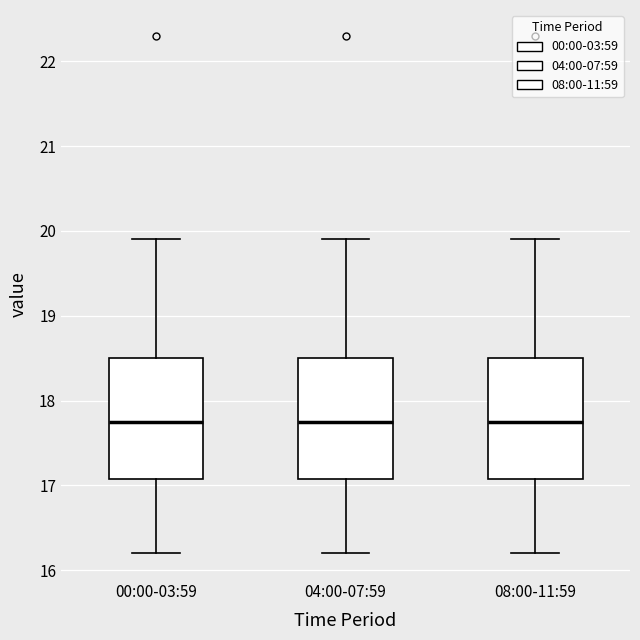

Reading left to right, read every box against the y-axis: the position of its median line, the range the box covers, and the ends of its whiskers. The values are not printed on the chart, so give them approximately, as read against the axis.

00:00-03:59: median 17.8, box 17.1 to 18.5, whiskers 16.2 to 19.9
04:00-07:59: median 17.8, box 17.1 to 18.5, whiskers 16.2 to 19.9
08:00-11:59: median 17.8, box 17.1 to 18.5, whiskers 16.2 to 19.9